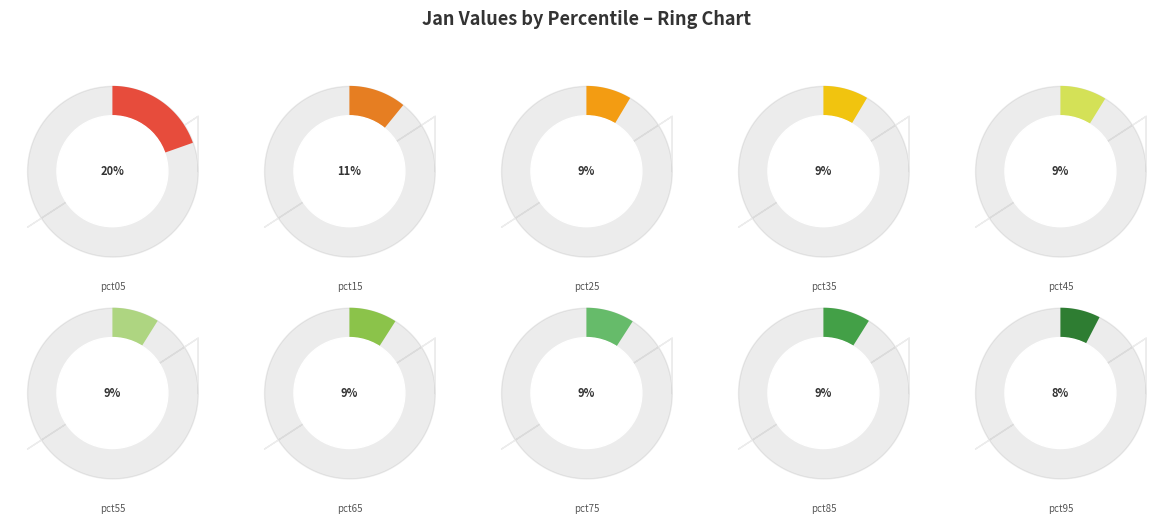

Which slice is the largest?

pct05